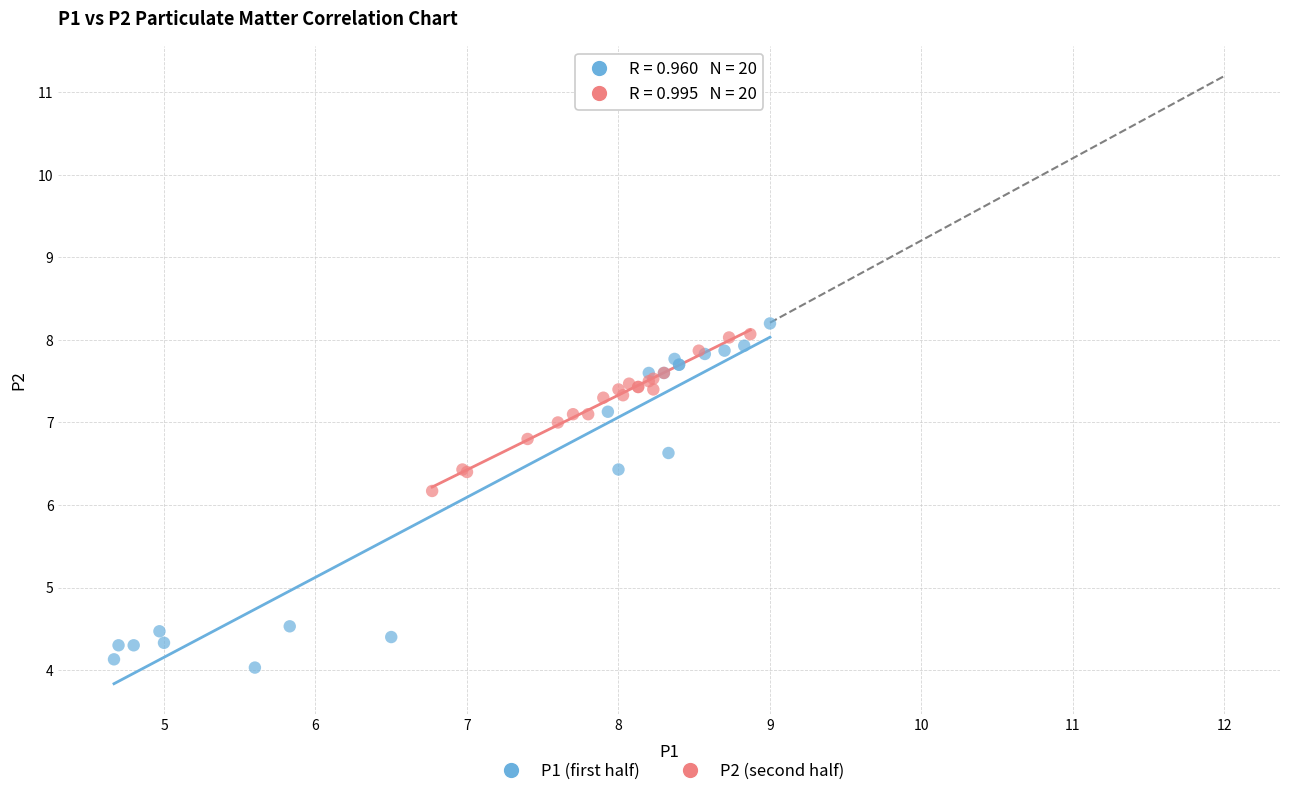

Which series has the widest spread of Y values?

P1 (first half)